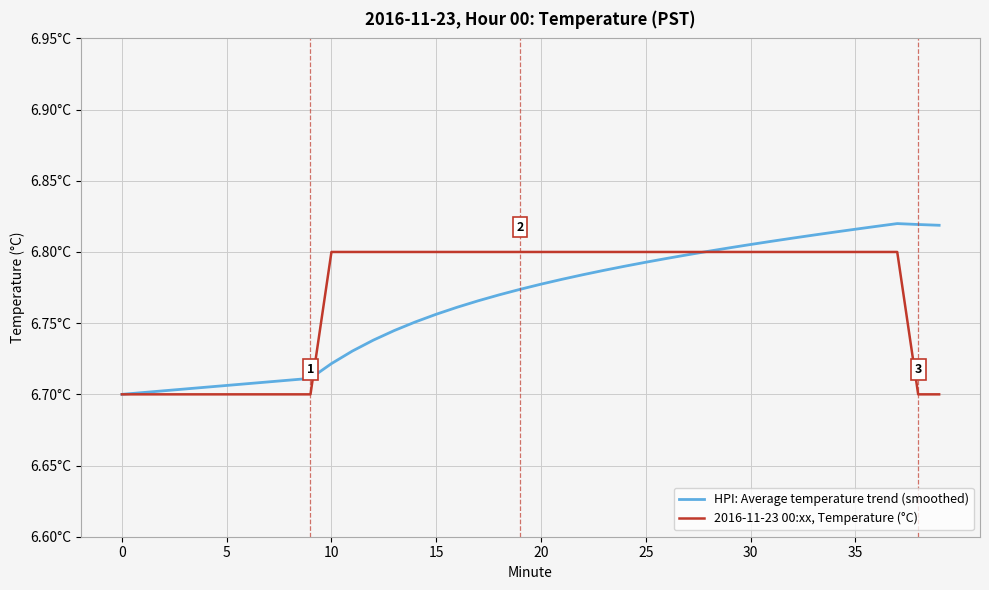

What is the average value of the 2016-11-23 00:xx, Temperature (°C) series?

6.8